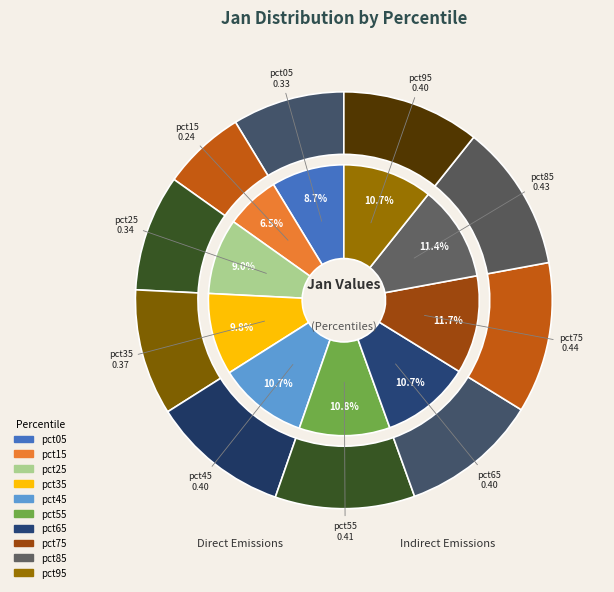

To the nearest percent, what is the average slice percentage?

10%